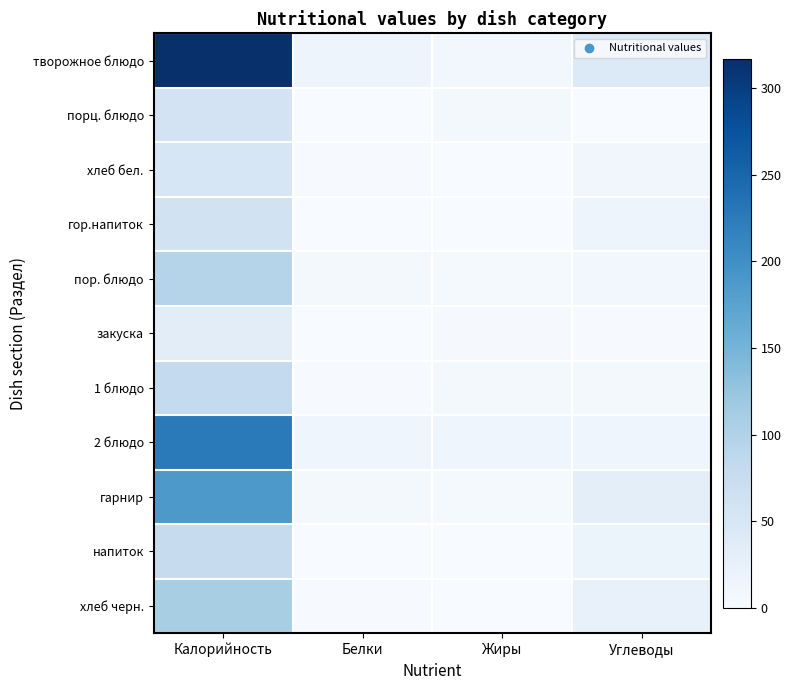

Rank the series by their maximum value, from lowest to highest.

закуска, хлеб бел., порц. блюдо, гор.напиток, напиток, 1 блюдо, пор. блюдо, хлеб черн., гарнир, 2 блюдо, творожное блюдо